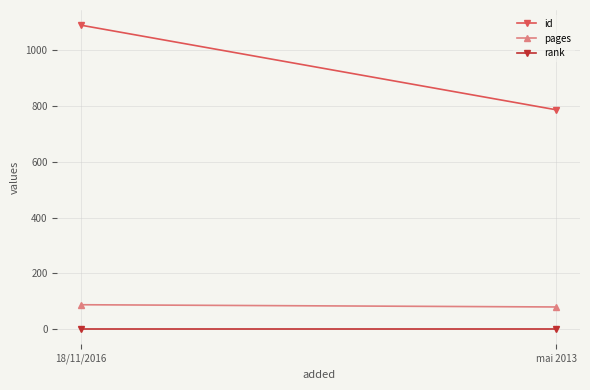

What is the lowest value of the rank series?

1